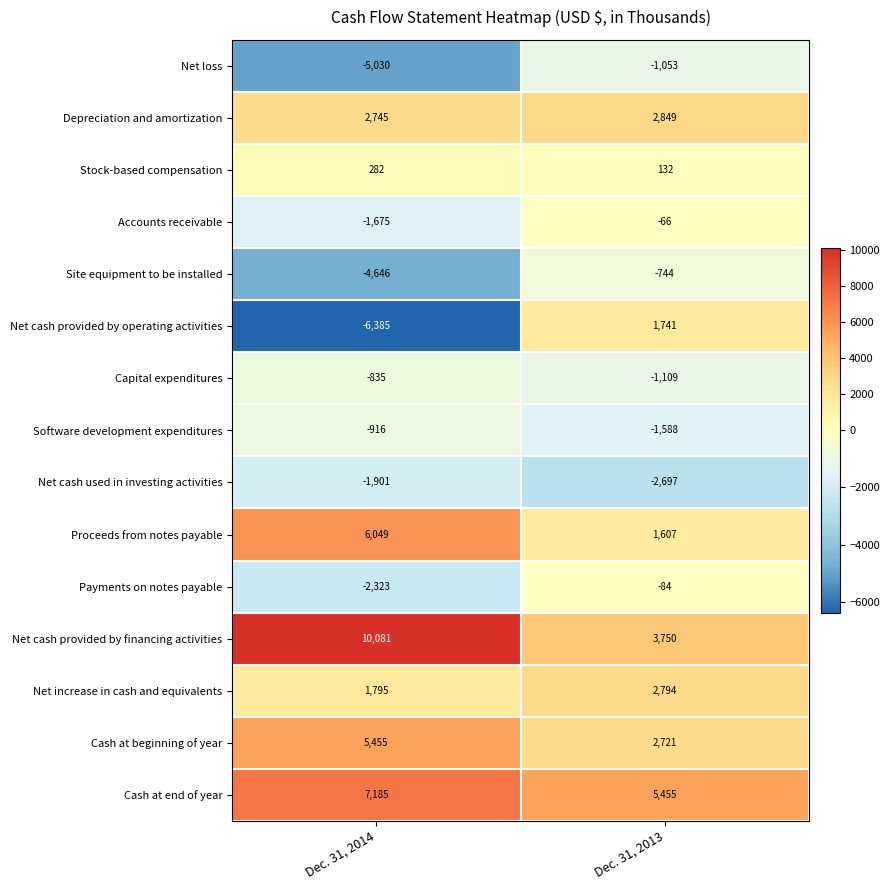

At Dec. 31, 2013, list the series in order from smallest to largest.

Net cash used in investing activities, Software development expenditures, Capital expenditures, Net loss, Site equipment to be installed, Payments on notes payable, Accounts receivable, Stock-based compensation, Proceeds from notes payable, Net cash provided by operating activities, Cash at beginning of year, Net increase in cash and equivalents, Depreciation and amortization, Net cash provided by financing activities, Cash at end of year